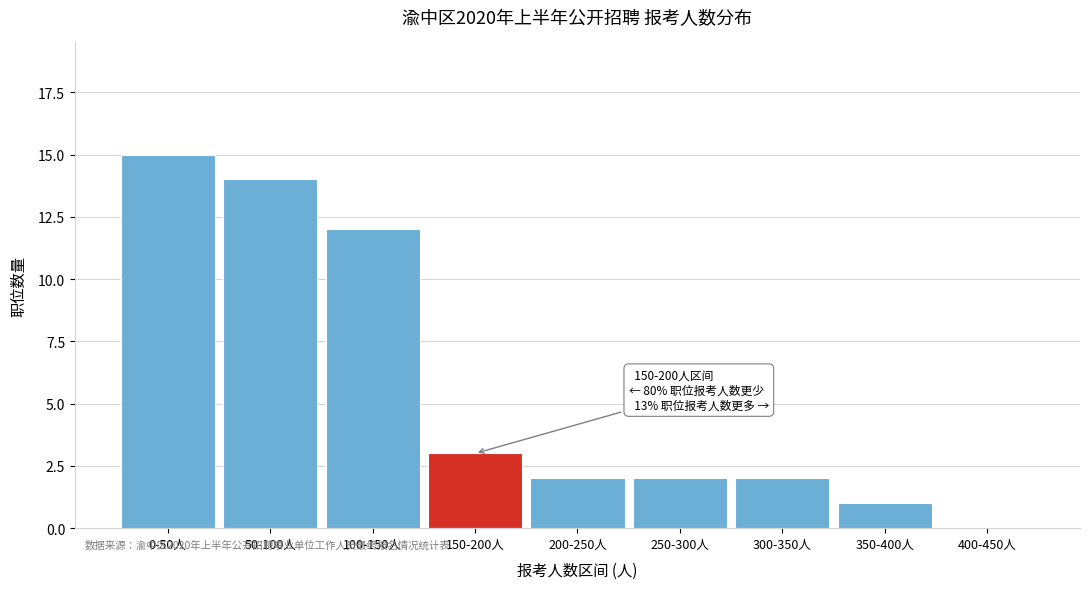

Reading left to right, list all the values displayed in this chart.

0-50人=15	50-100人=14	100-150人=12	150-200人=3	200-250人=2	250-300人=2	300-350人=2	350-400人=1	400-450人=0